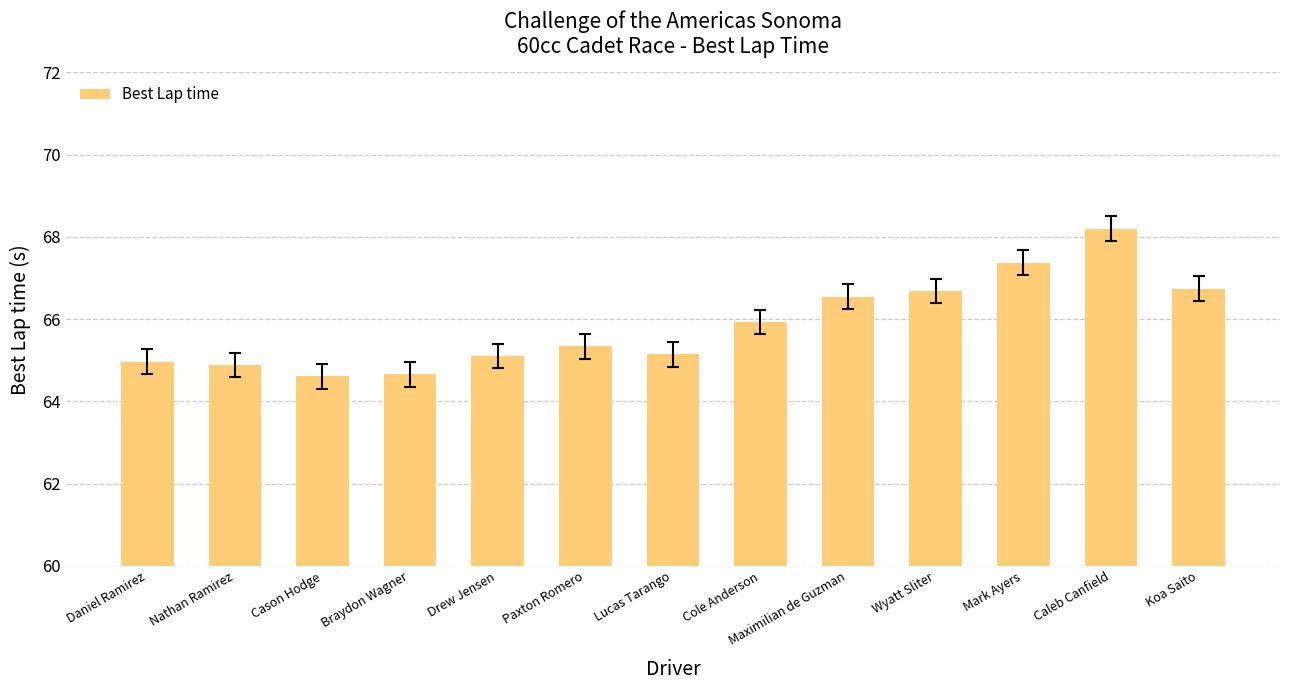

Count the number of categories in the chart.

13